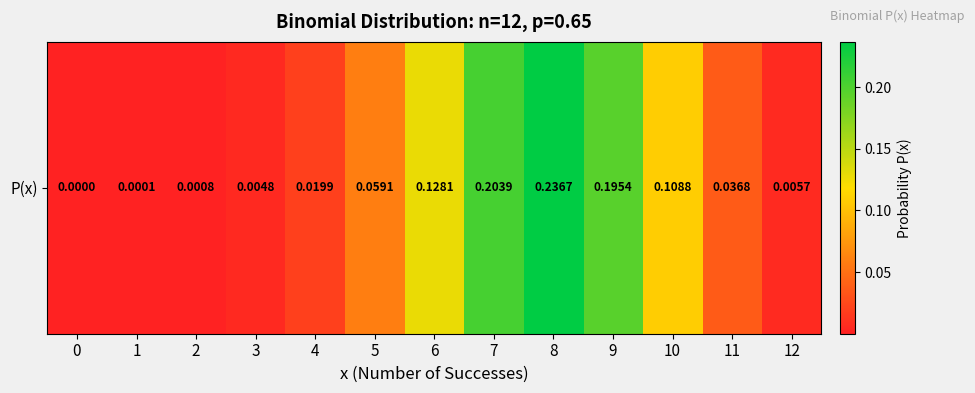

Rank the categories by value from highest to lowest.

8, 7, 9, 6, 10, 5, 11, 4, 12, 3, 2, 1, 0